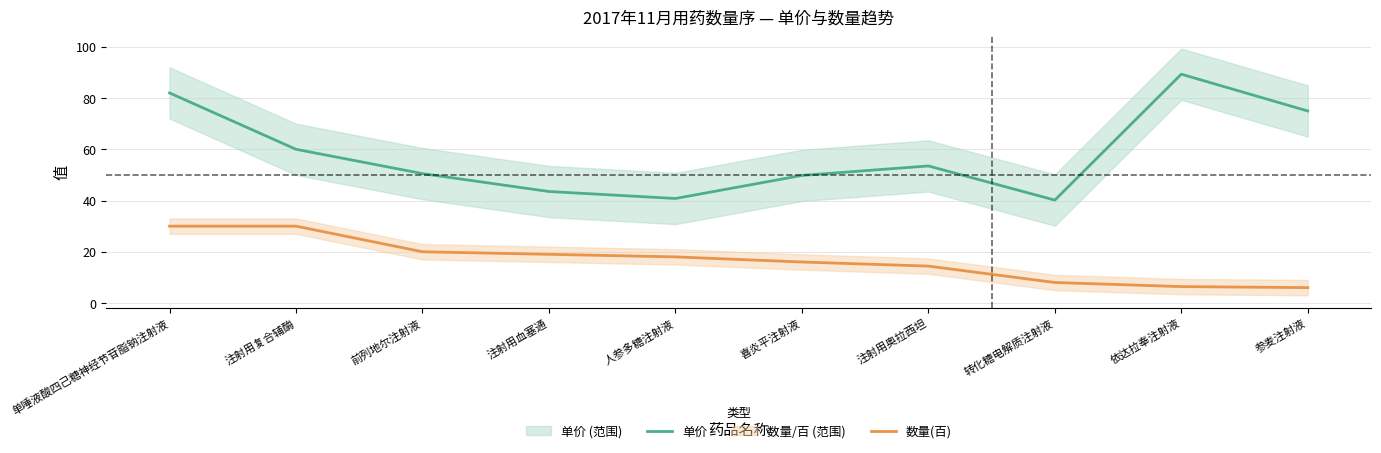

Reading right to left, list all the values displayed in this chart.

单价: 75.0	89.3	40.2	53.5	49.8	40.8	43.5	50.5	60.0	82.0
数量(百): 6.0	6.4	8.0	14.4	16.0	18.0	19.0	20.0	30.0	30.0